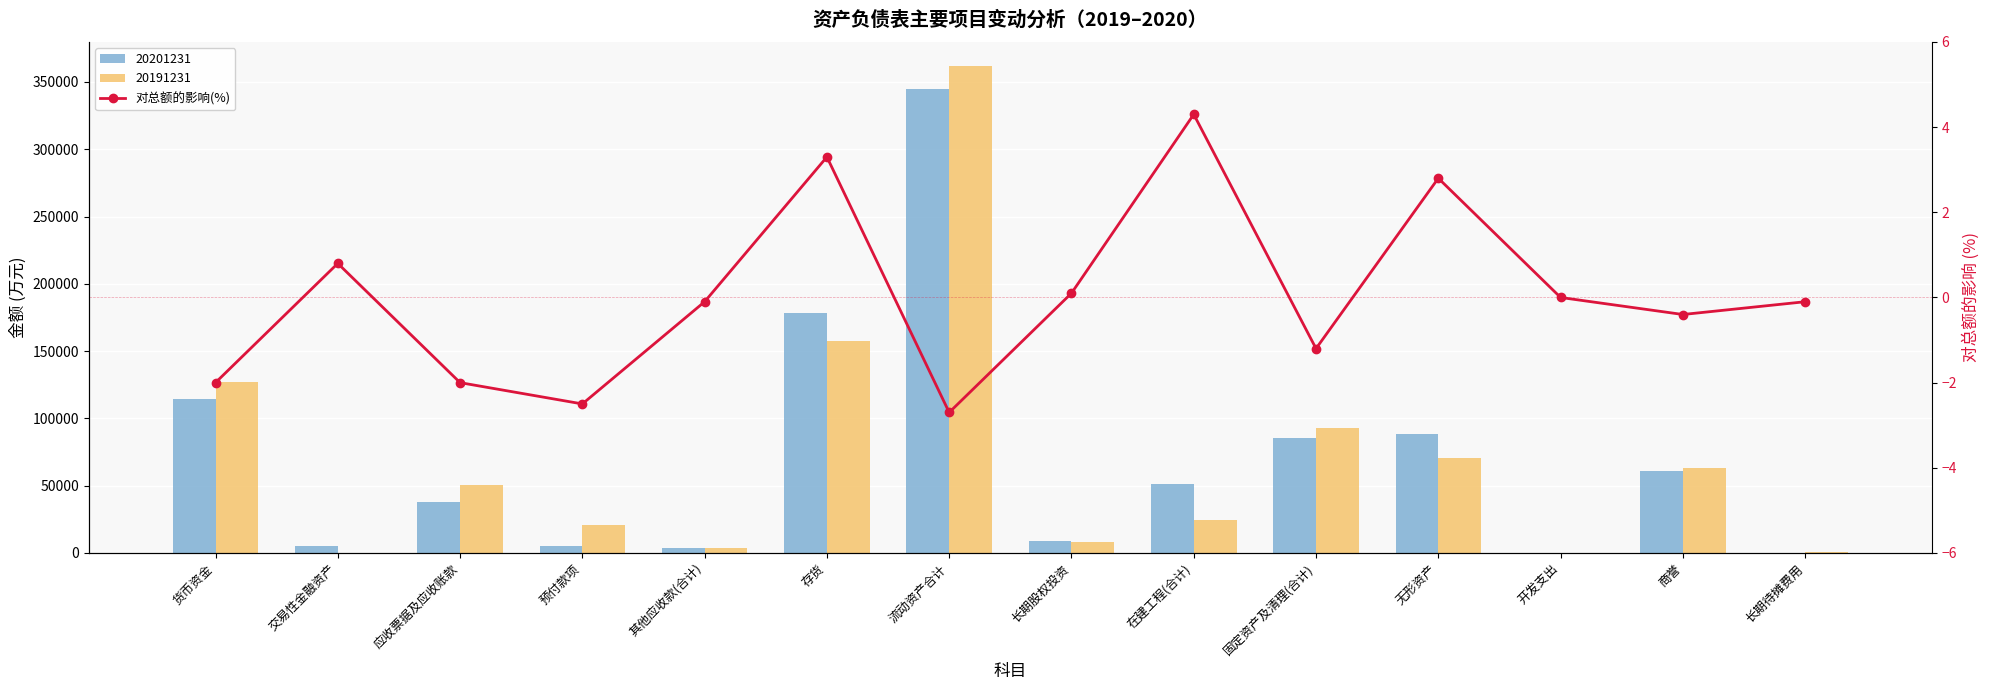

Where does the data first go above 0?

交易性金融资产